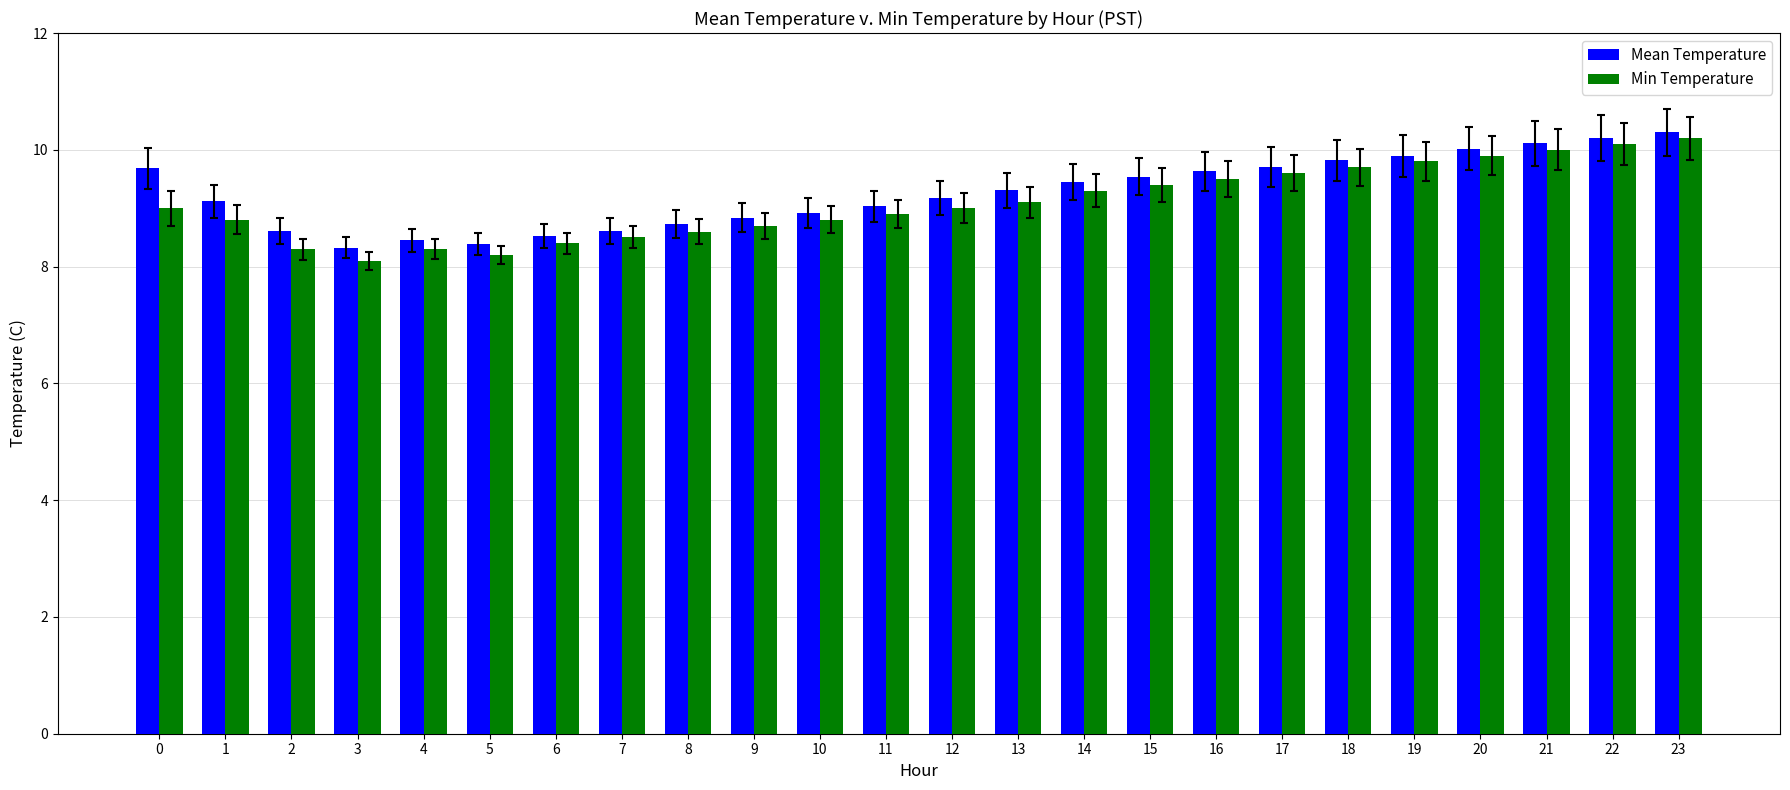

Read the Min Temperature value at 20.

9.9